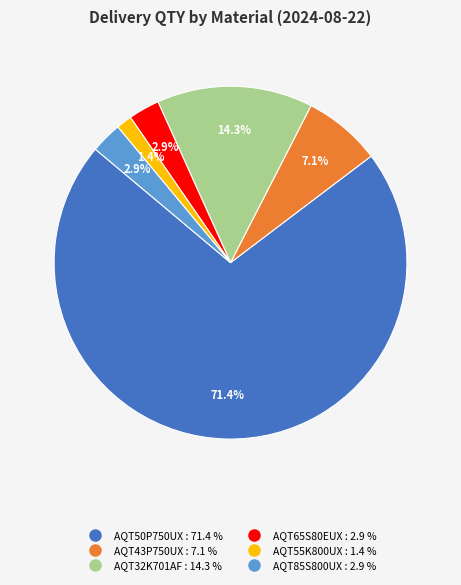

Is there any slice that represents more than half of the pie?

Yes